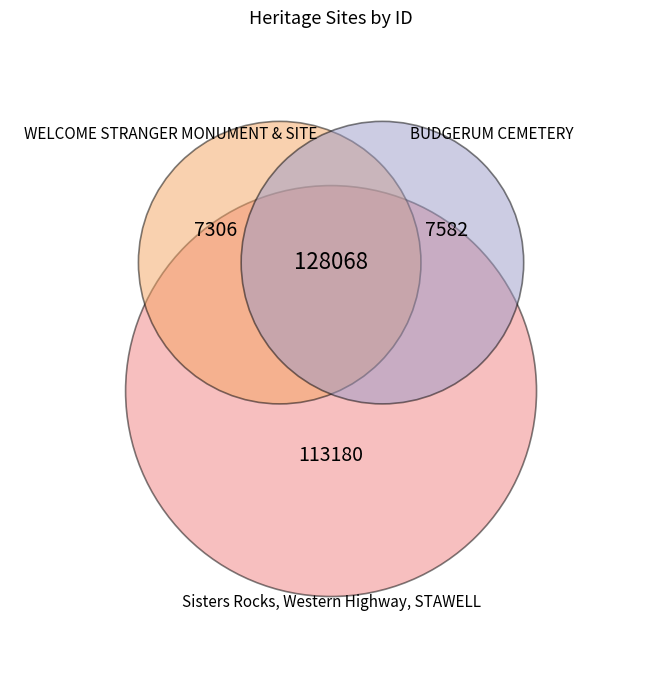

Which category has the biggest portion of the pie?

Sisters Rocks, Western Highway, STAWELL